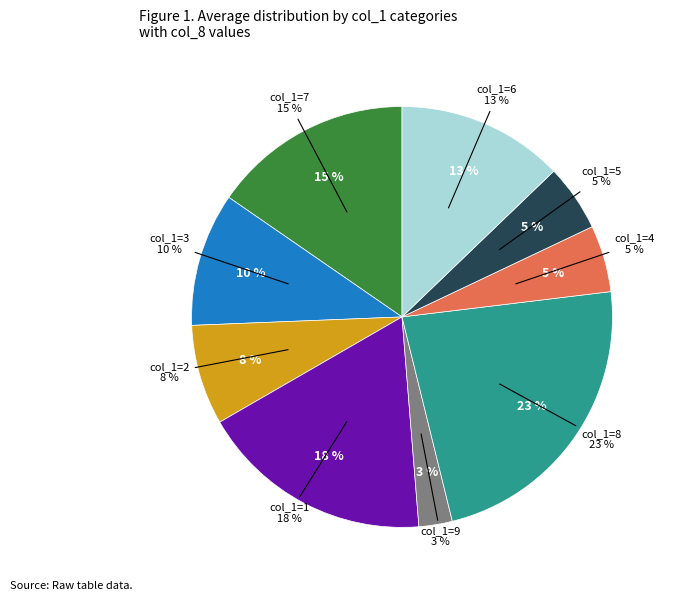

Between 4 and 7, which is larger?

7